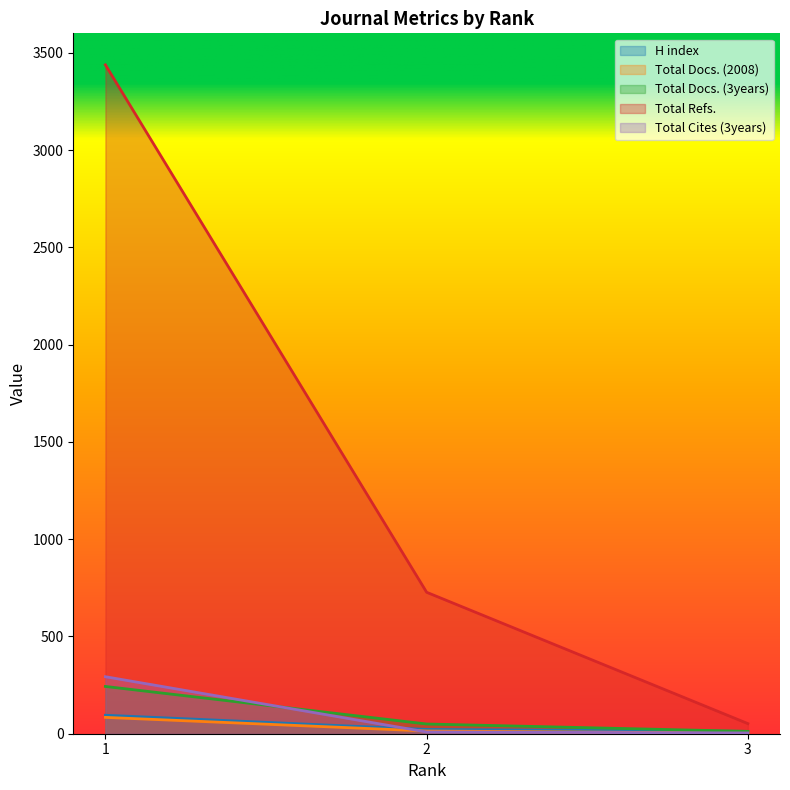

At which label does Total Refs. first exceed 727?

1